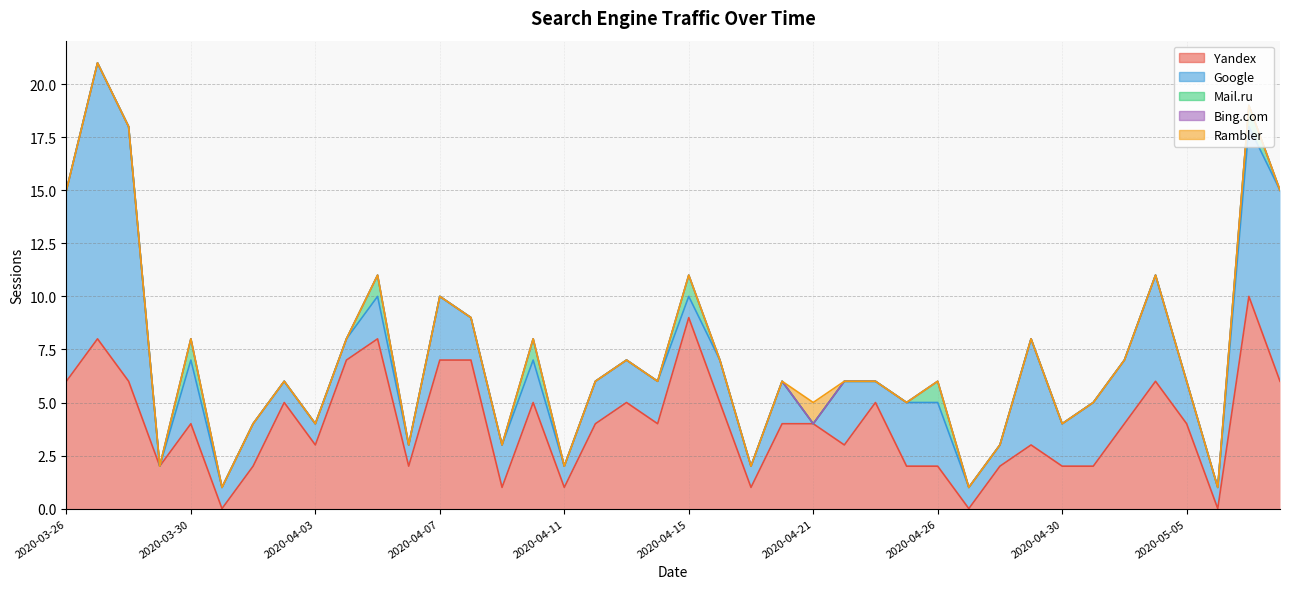

What position from the left is 2020-04-22?

26